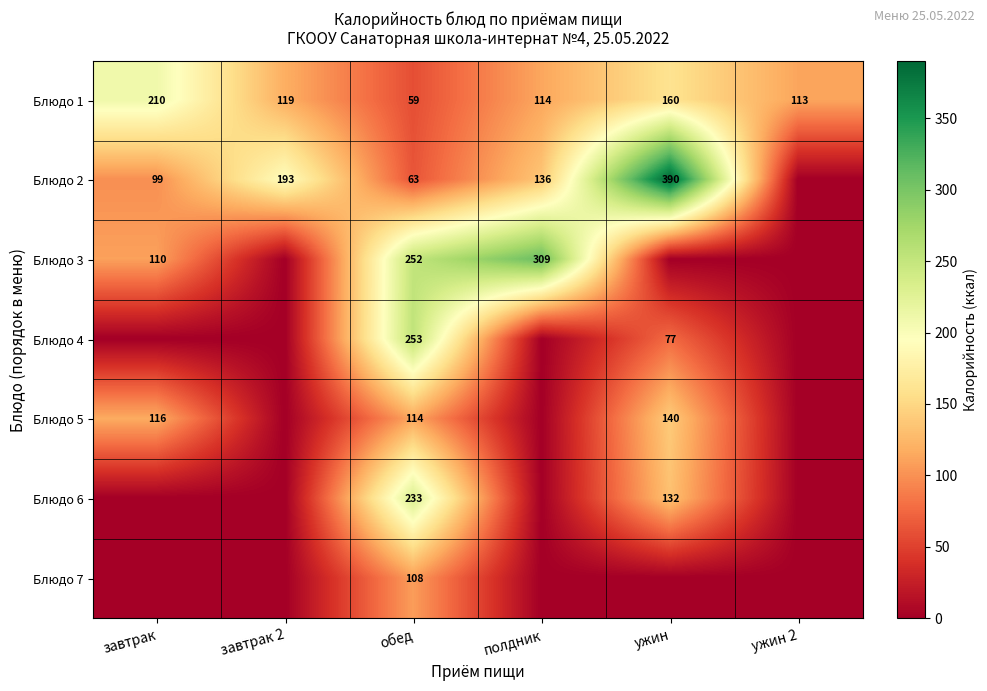

Is it true that Блюдо 2 equals 292 at завтрак 2?

False